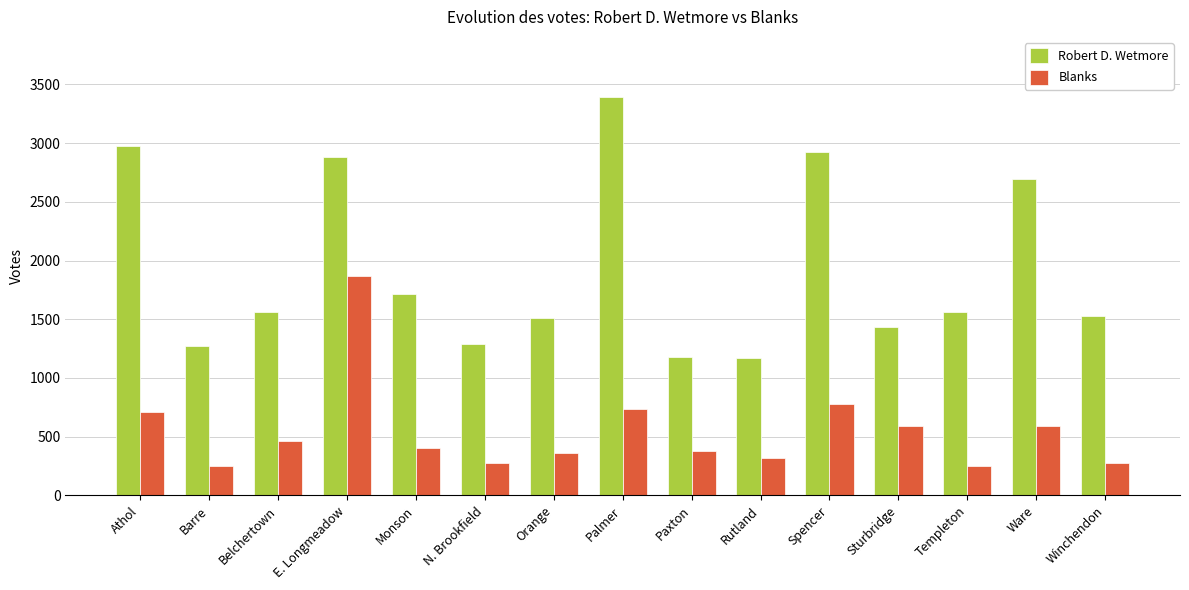

What is the average value of the Robert D. Wetmore series?

1939